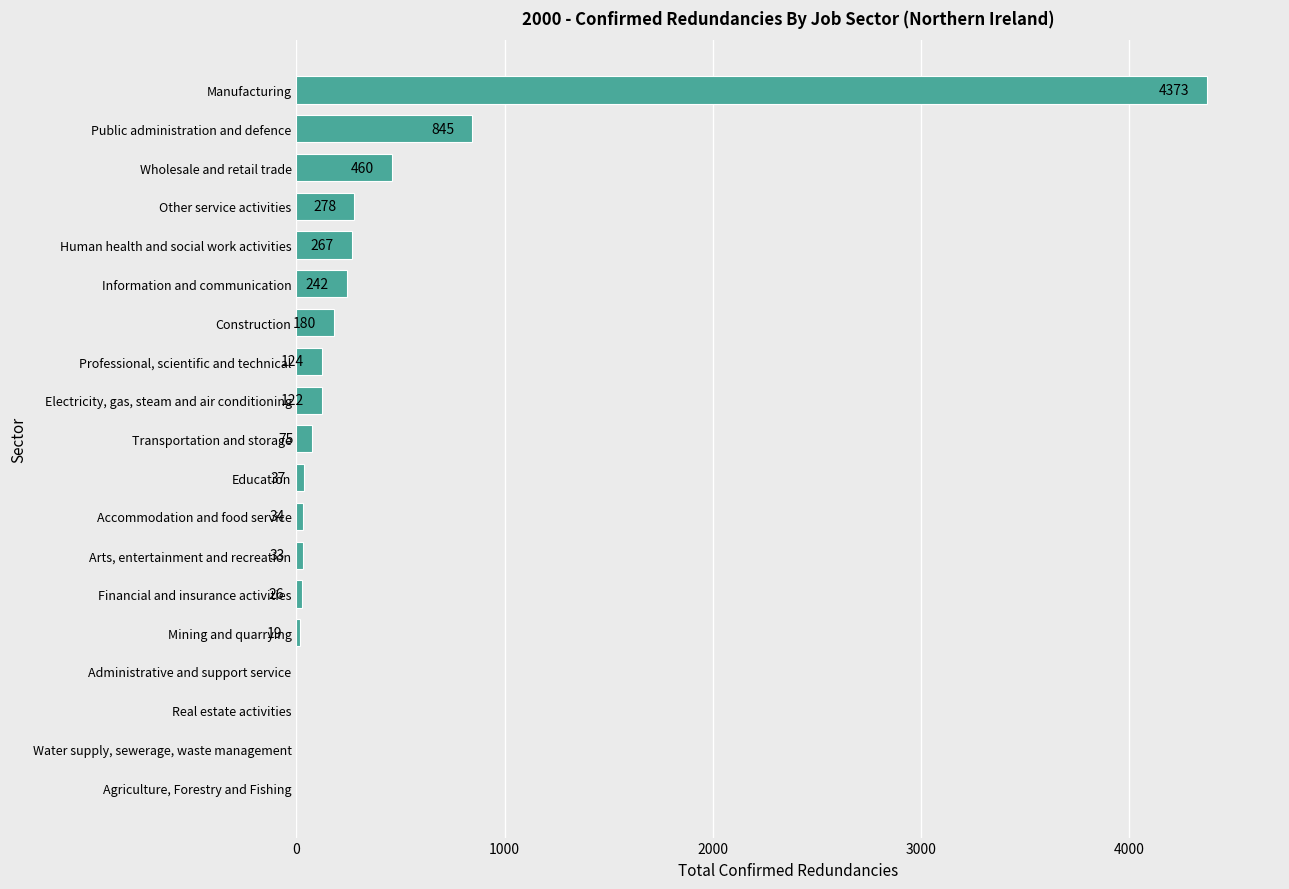

True or false: the data shows 0 at Administrative and support service.

True